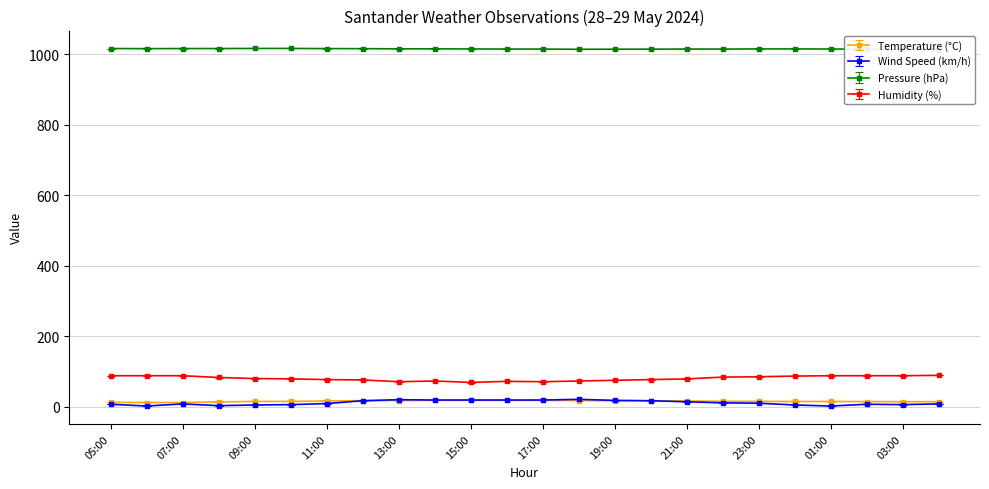

True or false: Wind Speed (km/h) has more than 0 points higher than both neighbors.

True